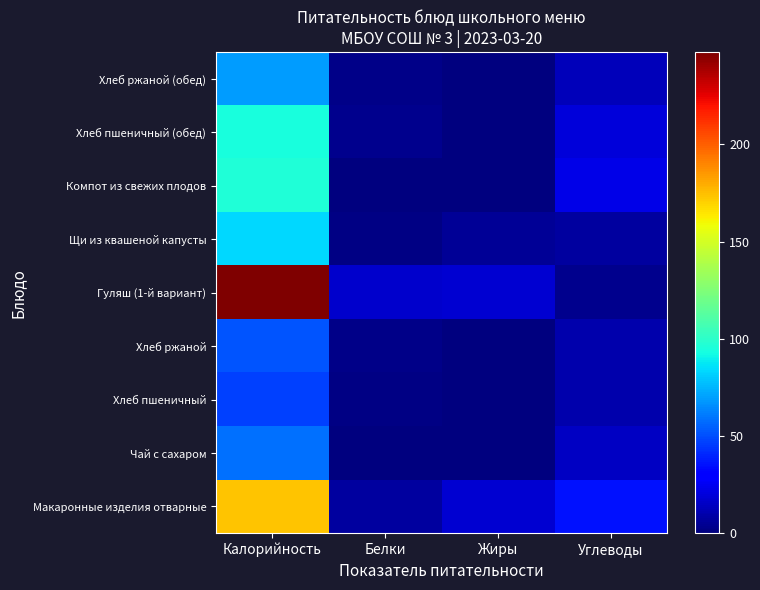

Which series has the largest total across all categories?

Гуляш (1-й вариант)